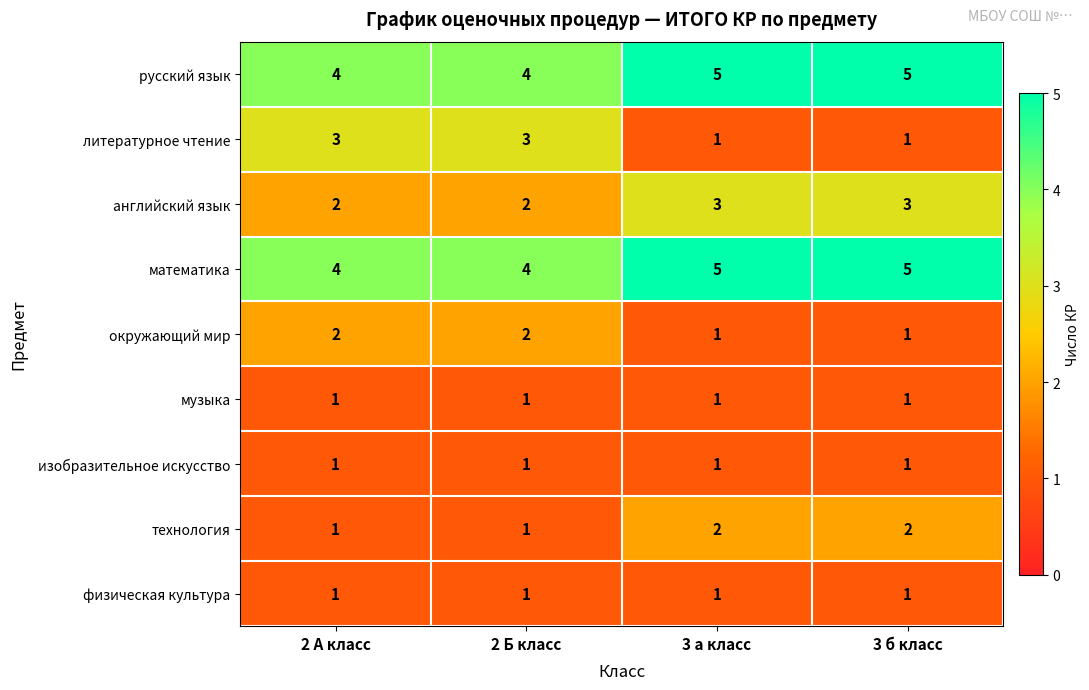

What is the greatest value displayed?

5